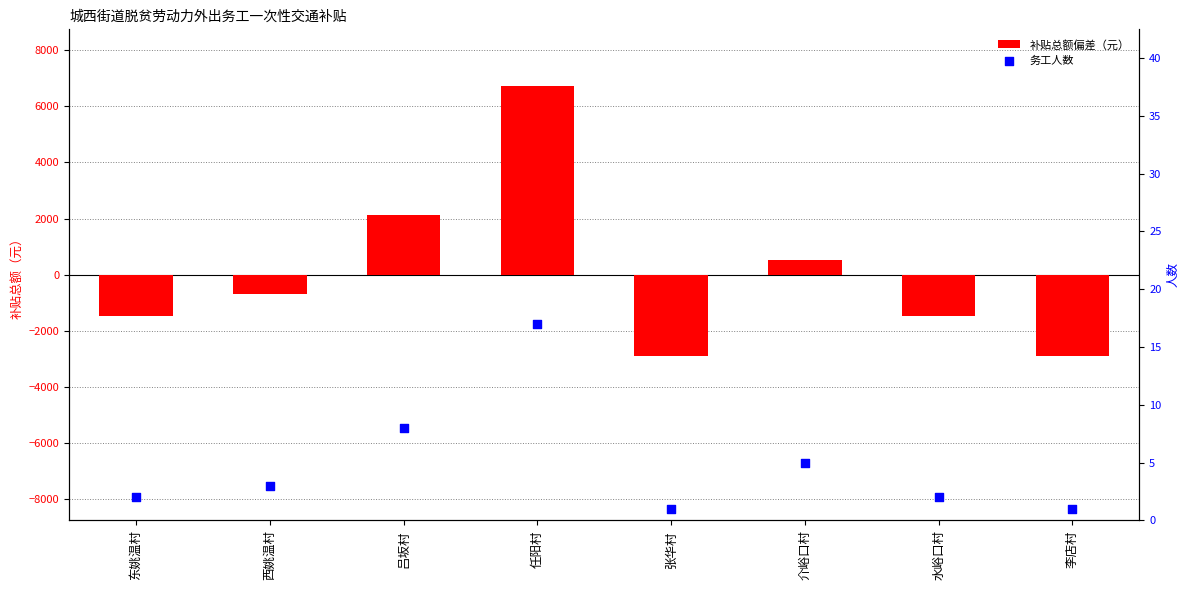

Which series has the largest Y range (max minus min)?

补贴总额偏差（元）